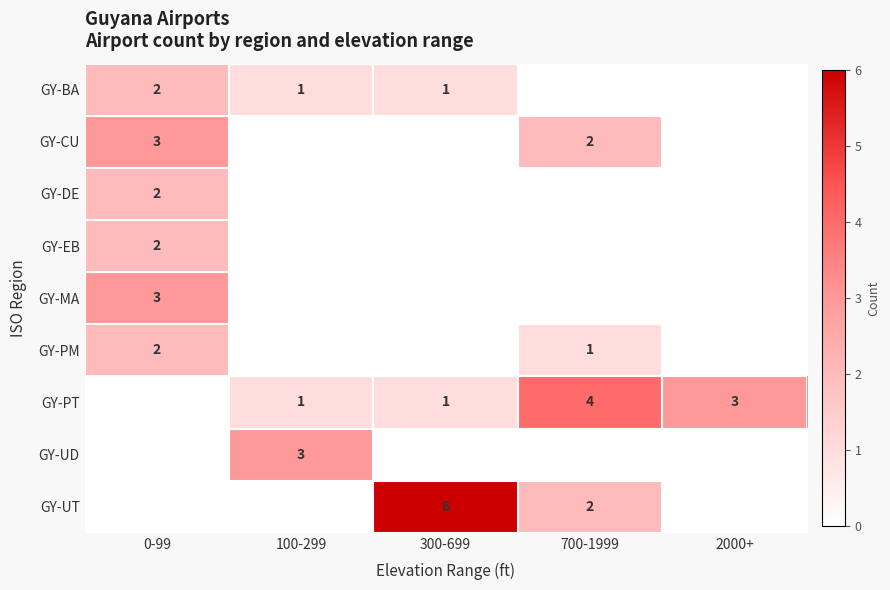

The GY-PT series shows 1 at 2000+. True or false?

False